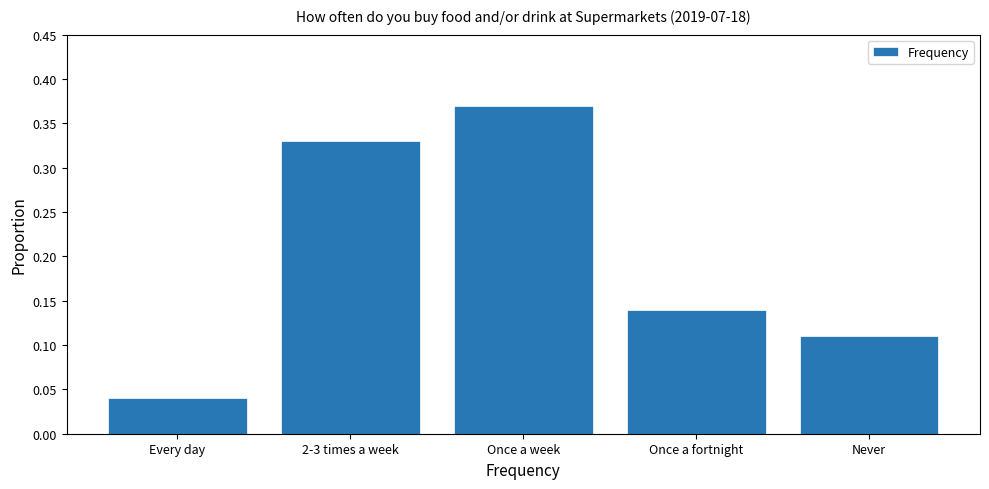

What position from the left is Never?

5